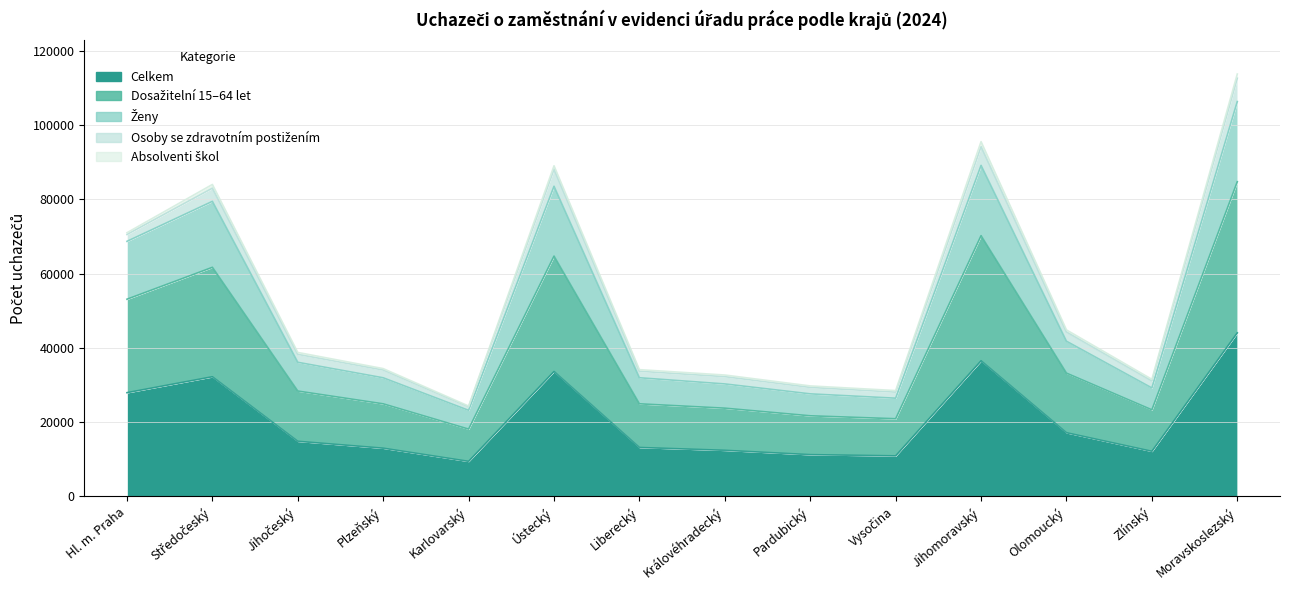

Is the value of Celkem at Moravskoslezský greater than the value of Dosažitelní 15–64 let at Jihočeský?

Yes